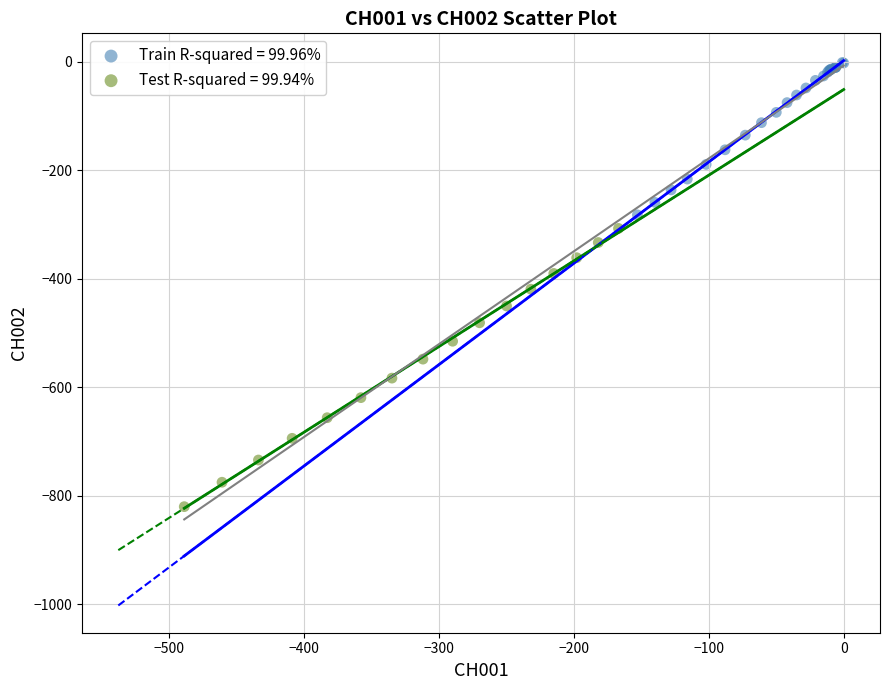

Which series has the largest Y range (max minus min)?

Test R-squared = 99.94%